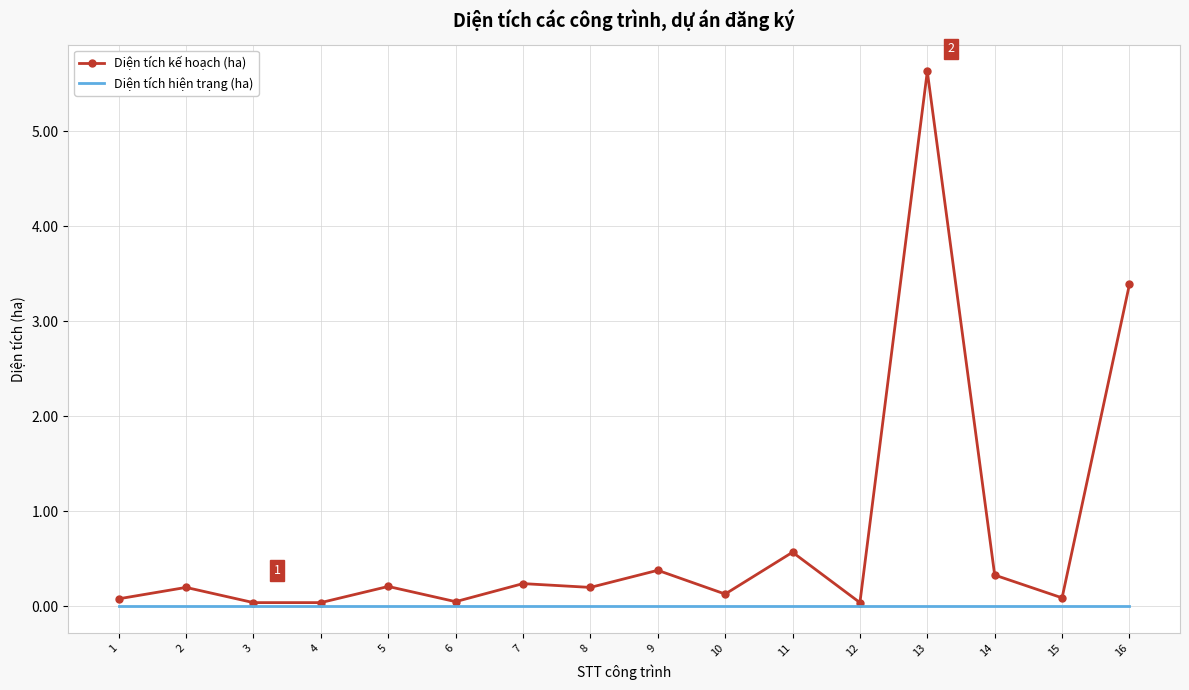

How many series are shown in this chart?

2